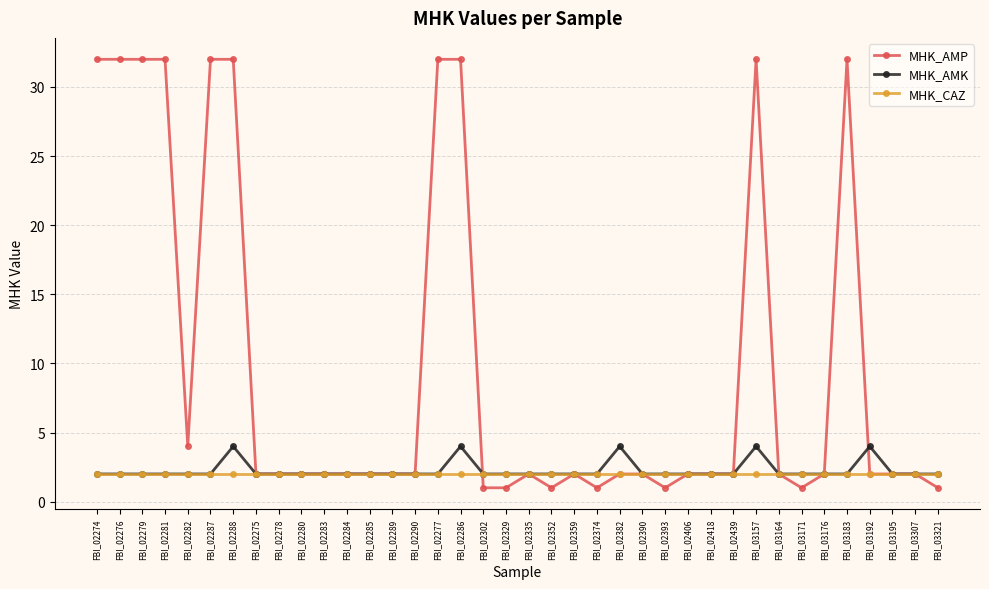

Count the number of data series in this chart.

3